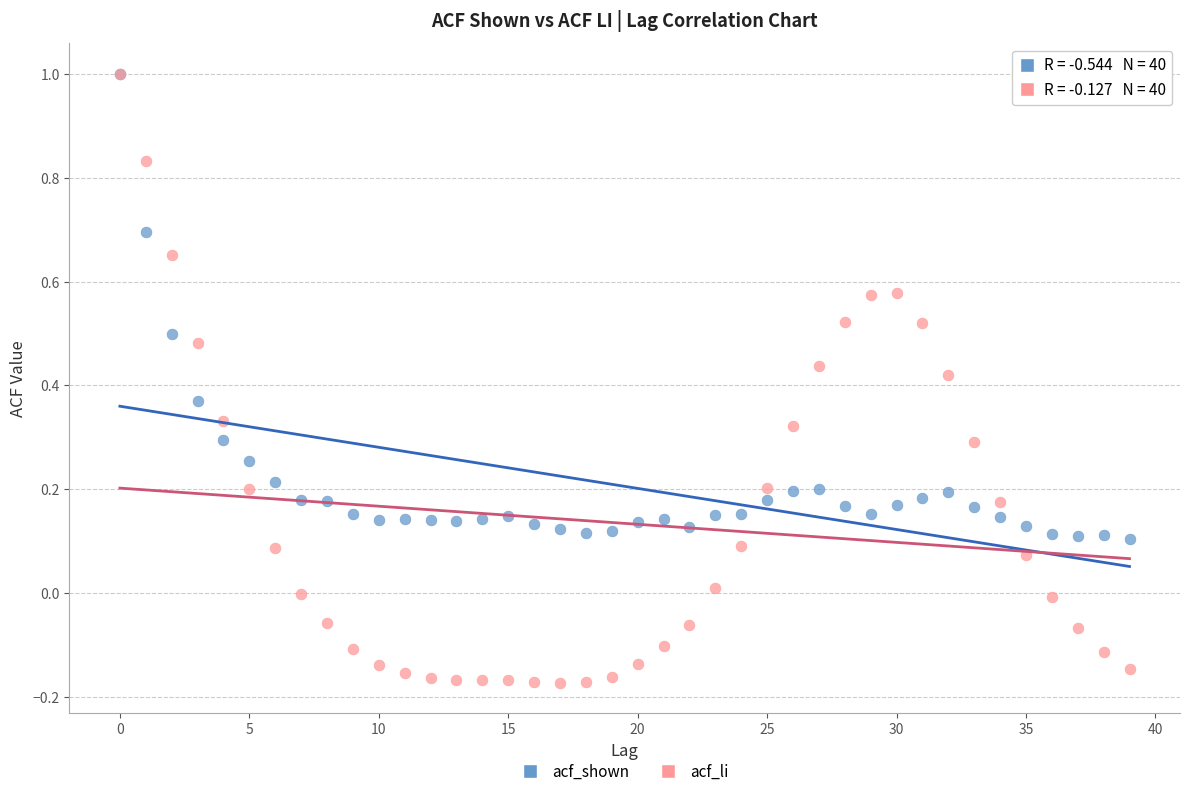

Which series has the widest spread of Y values?

acf_li